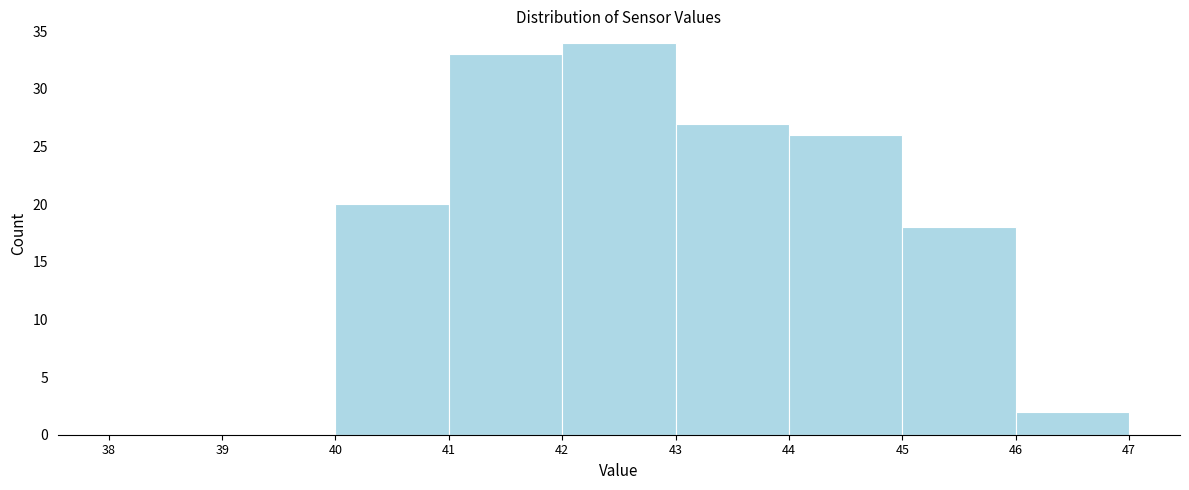

What is the height of the bar covering 42 to 43 on the x-axis? The values are not printed on the chart, so give them approximately, as read against the axis.

34